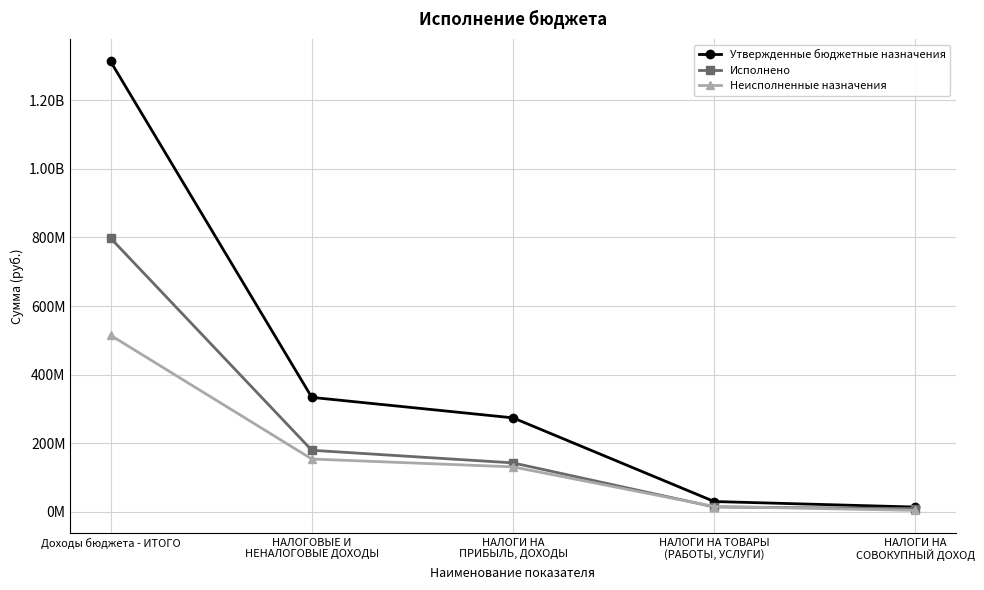

Which series ends up on top after the final intersection of Неисполненные назначения and Исполнено?

Исполнено